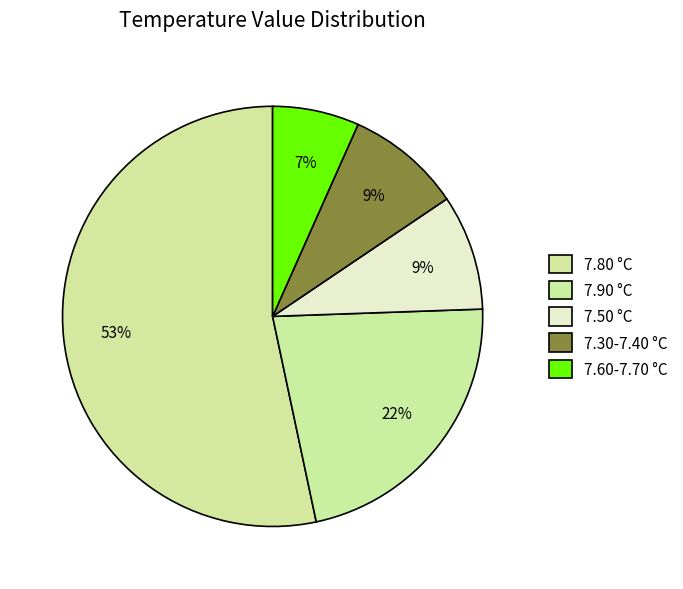

How many segments does this pie chart have?

5